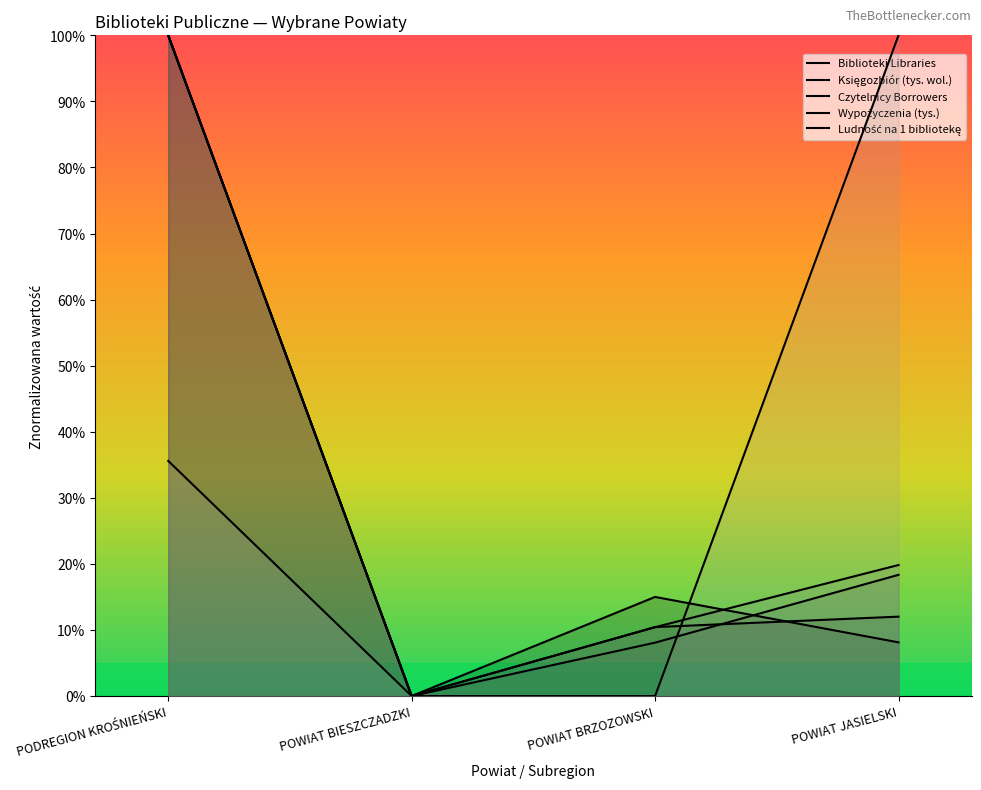

How many times do Biblioteki Libraries and Księgozbiór (tys. wol.) cross each other?

1